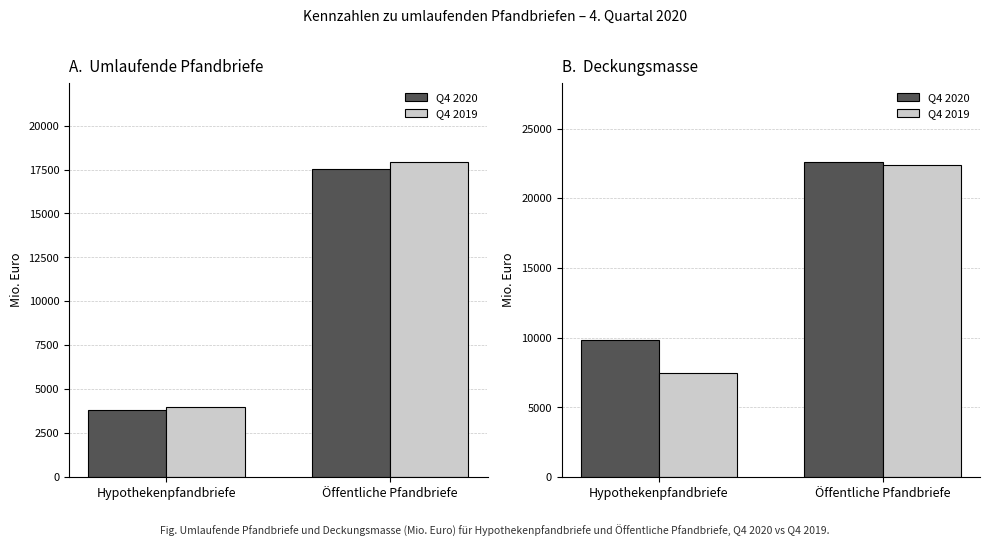

What is the difference between the Q4 2020 values at Öffentliche Pfandbriefe and Hypothekenpfandbriefe?

12806.4